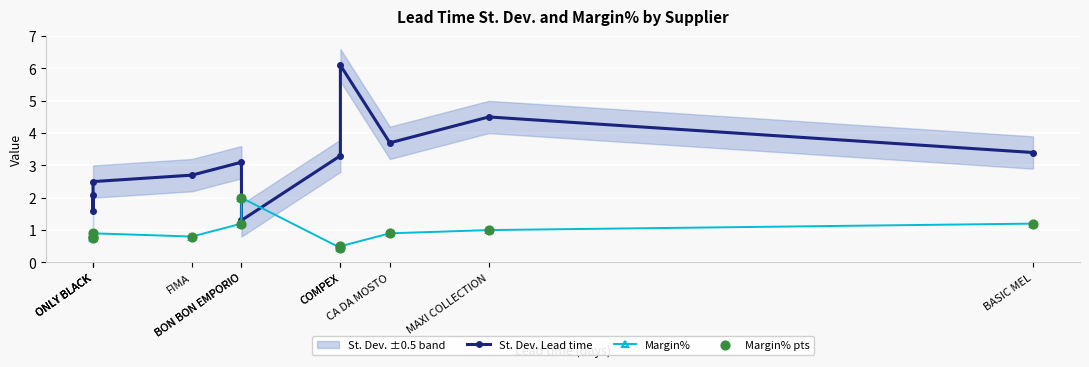

Is the value of Margin% pts at ONLY BLACK greater than the value of Margin% at COMPEX?

Yes